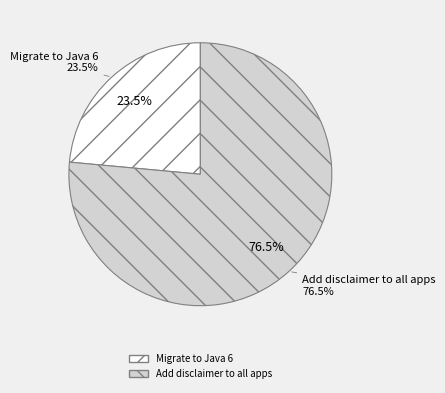

To the nearest percent, what is the difference between the Migrate to Java 6 and Add disclaimer to all apps slice percentages?

53%